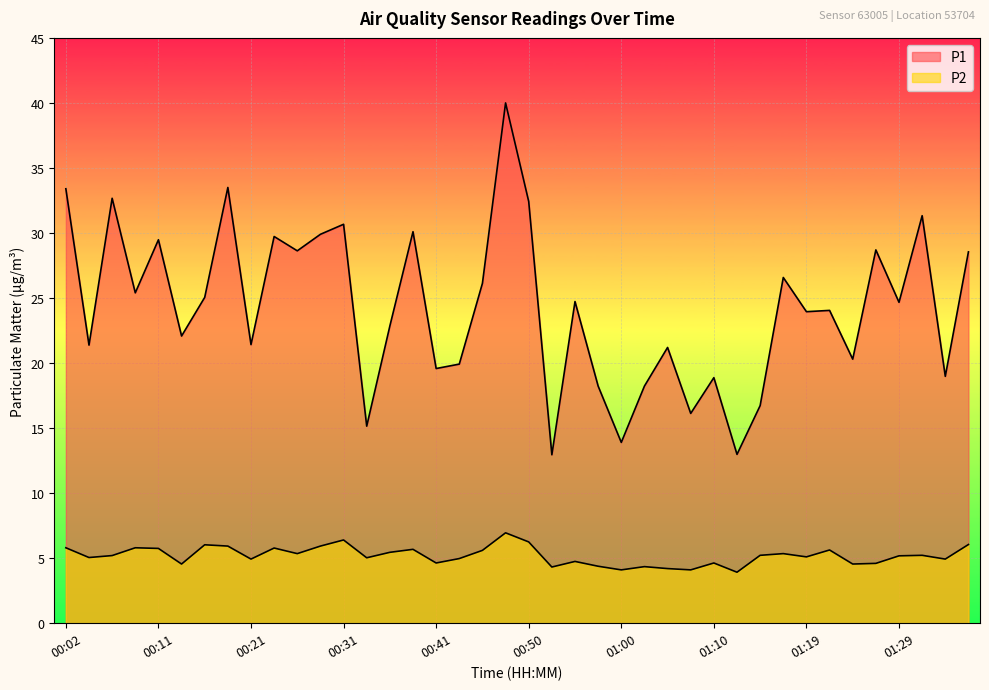

What is the label of the 15th point from the left?

00:36